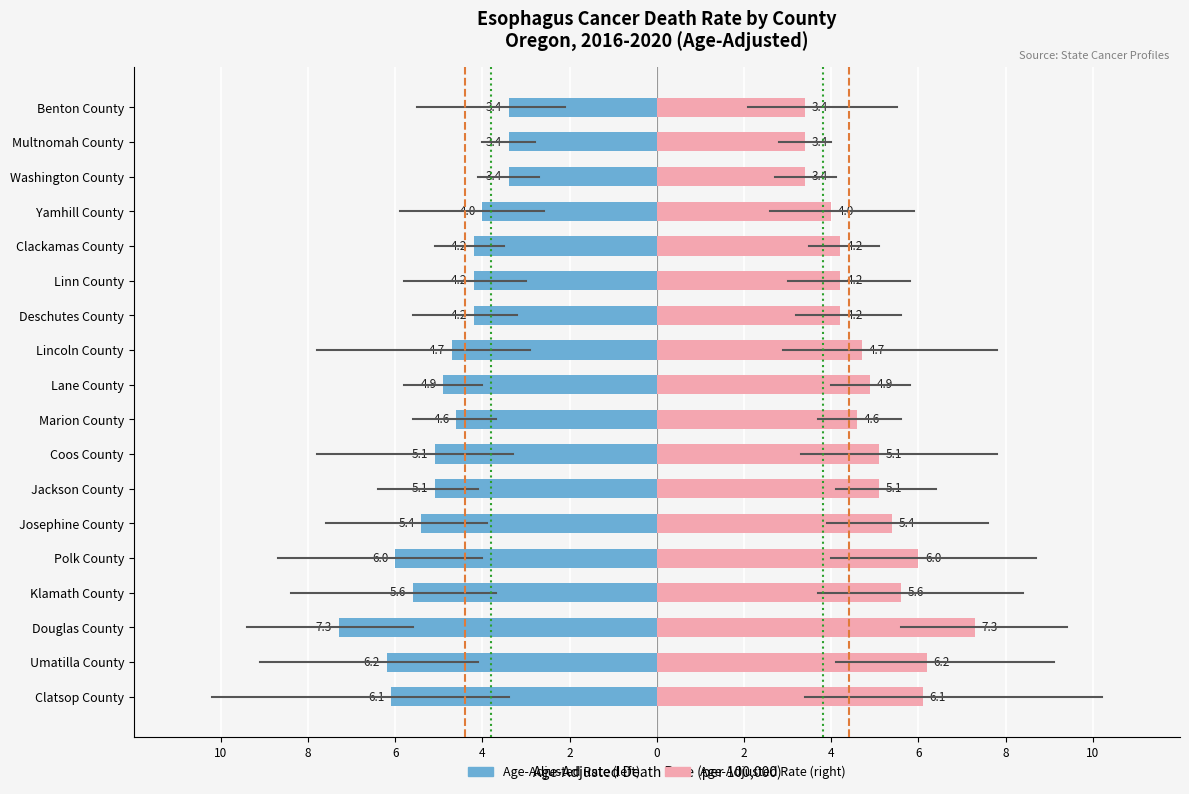

The value of US avg (3.8) at 10 is 0. True or false?

True